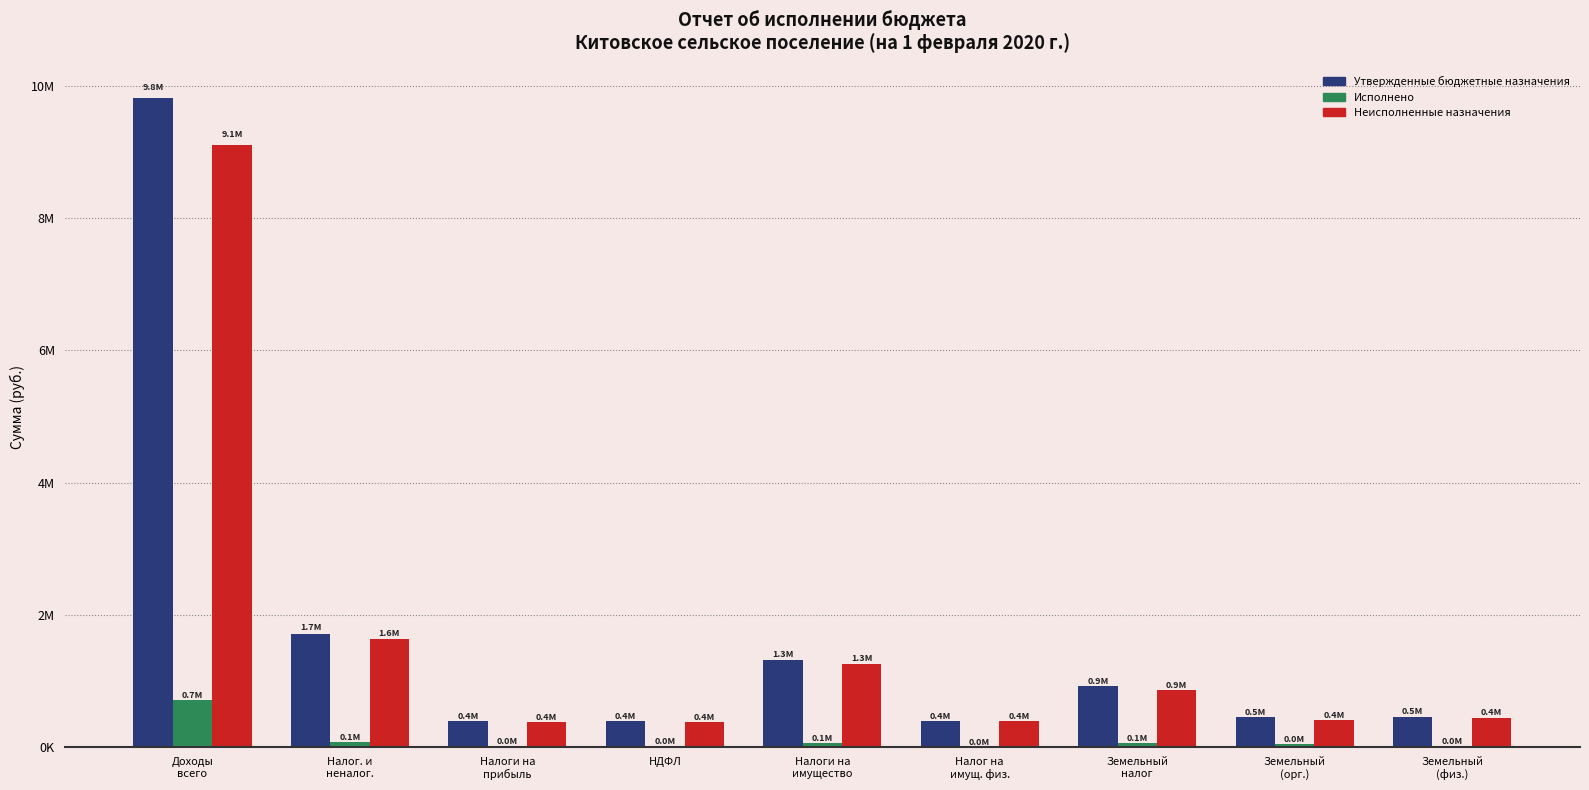

Reading left to right, extract all data points from this chart.

Утвержденные бюджетные назначения: 9810897.9	1720000.0	400000.0	400000.0	1320000.0	400000.0	920000.0	456000.0	464000.0
Исполнено: 710854.7	86334.9	20656.5	20656.5	65678.5	4532.5	61145.9	46169.0	14976.9
Неисполненные назначения: 9100043.2	1633691.0	379343.5	379343.5	1254347.5	395493.5	858854.1	409831.0	449023.1